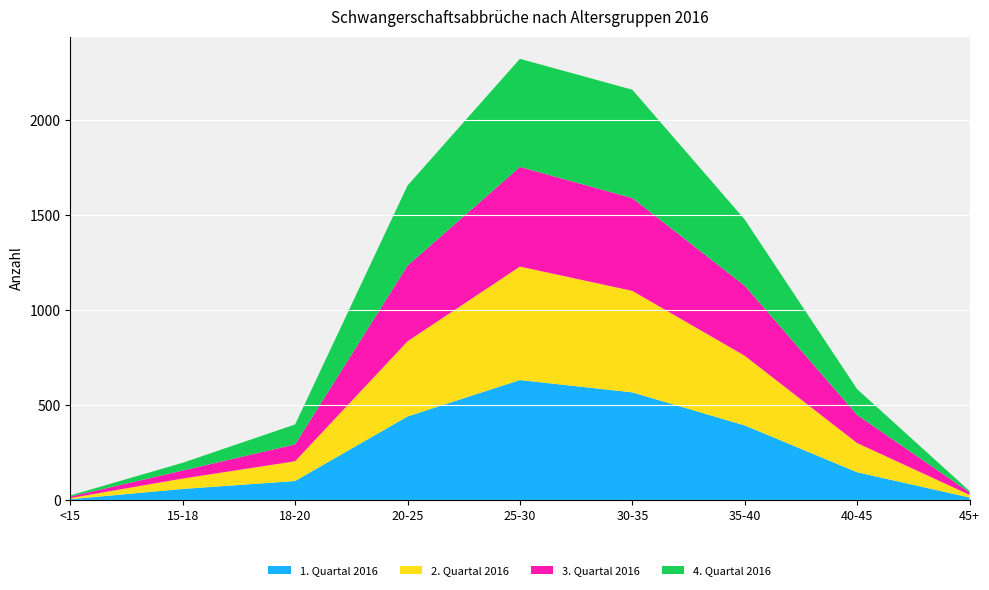

Reading left to right, transcribe all the data shown in this chart.

1. Quartal 2016: 4	58	100	440	632	567	393	146	13
2. Quartal 2016: 6	55	104	396	598	535	367	154	14
3. Quartal 2016: 8	42	89	399	525	489	369	148	13
4. Quartal 2016: 6	41	105	422	570	571	349	136	7